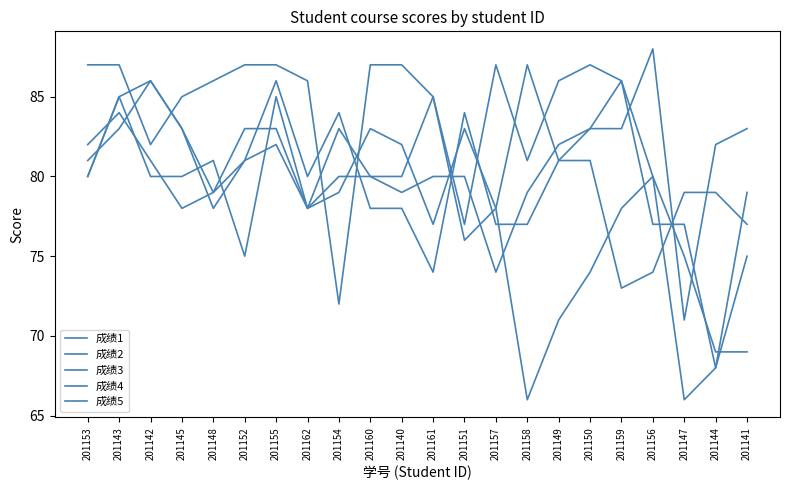

How many lines are shown in the chart?

5